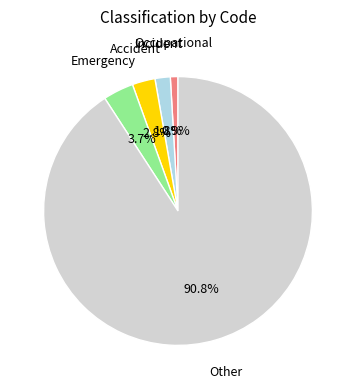

To the nearest percent, what is the difference between the Other and Incident slice percentages?

89%